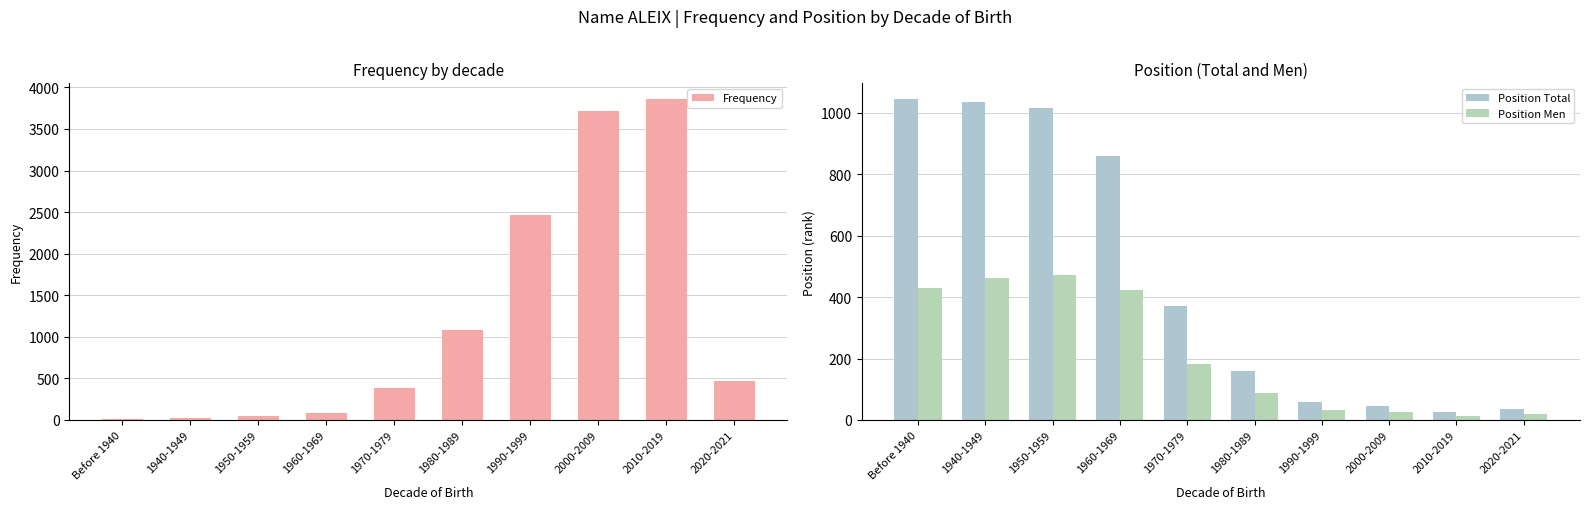

What is the sum of the Position Total values at 1980-1989 and 1990-1999?

218